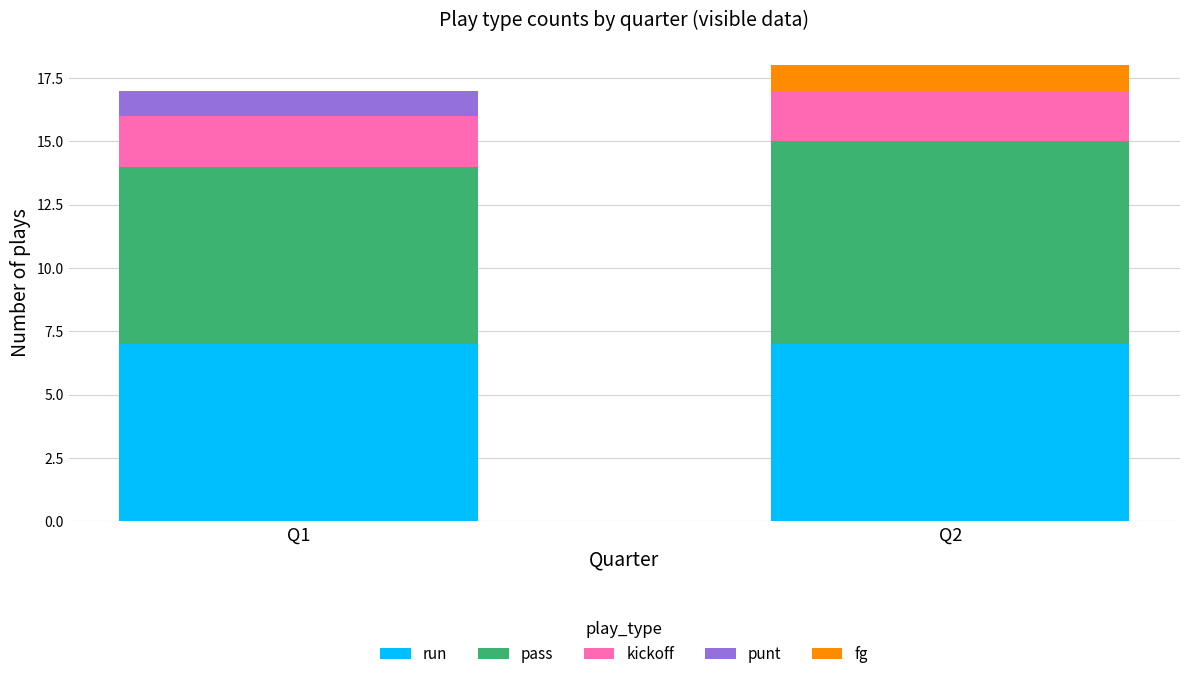

Reading left to right, what are the values for run?

Q1=7	Q2=7